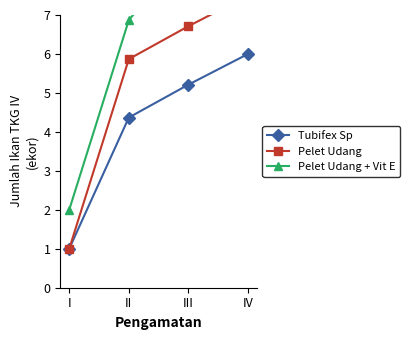

At how many categories does at least one series exceed 8?

2